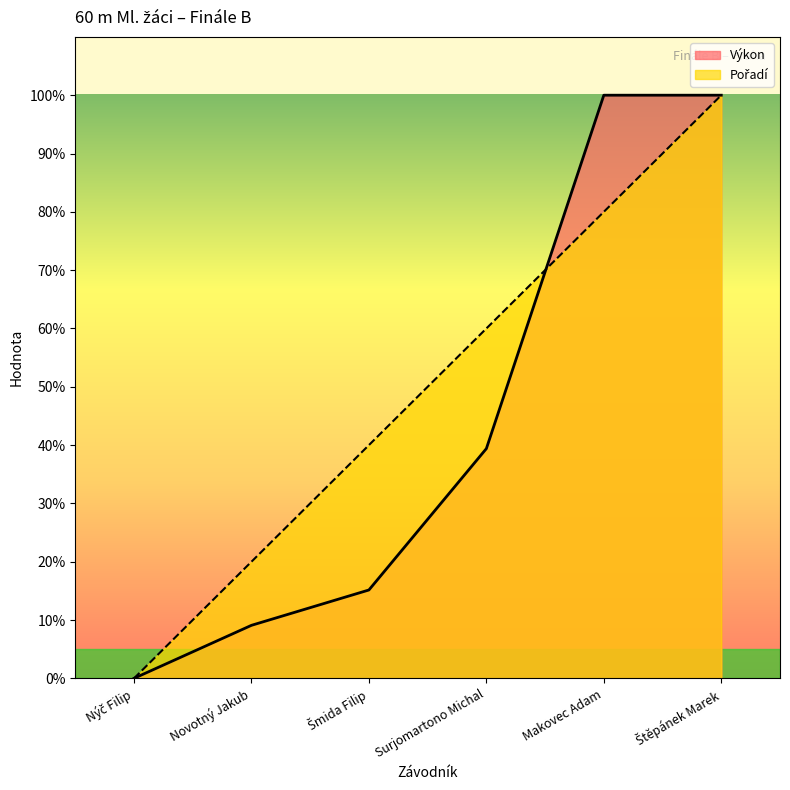

Does the chart display data point markers on the line(s)?

No